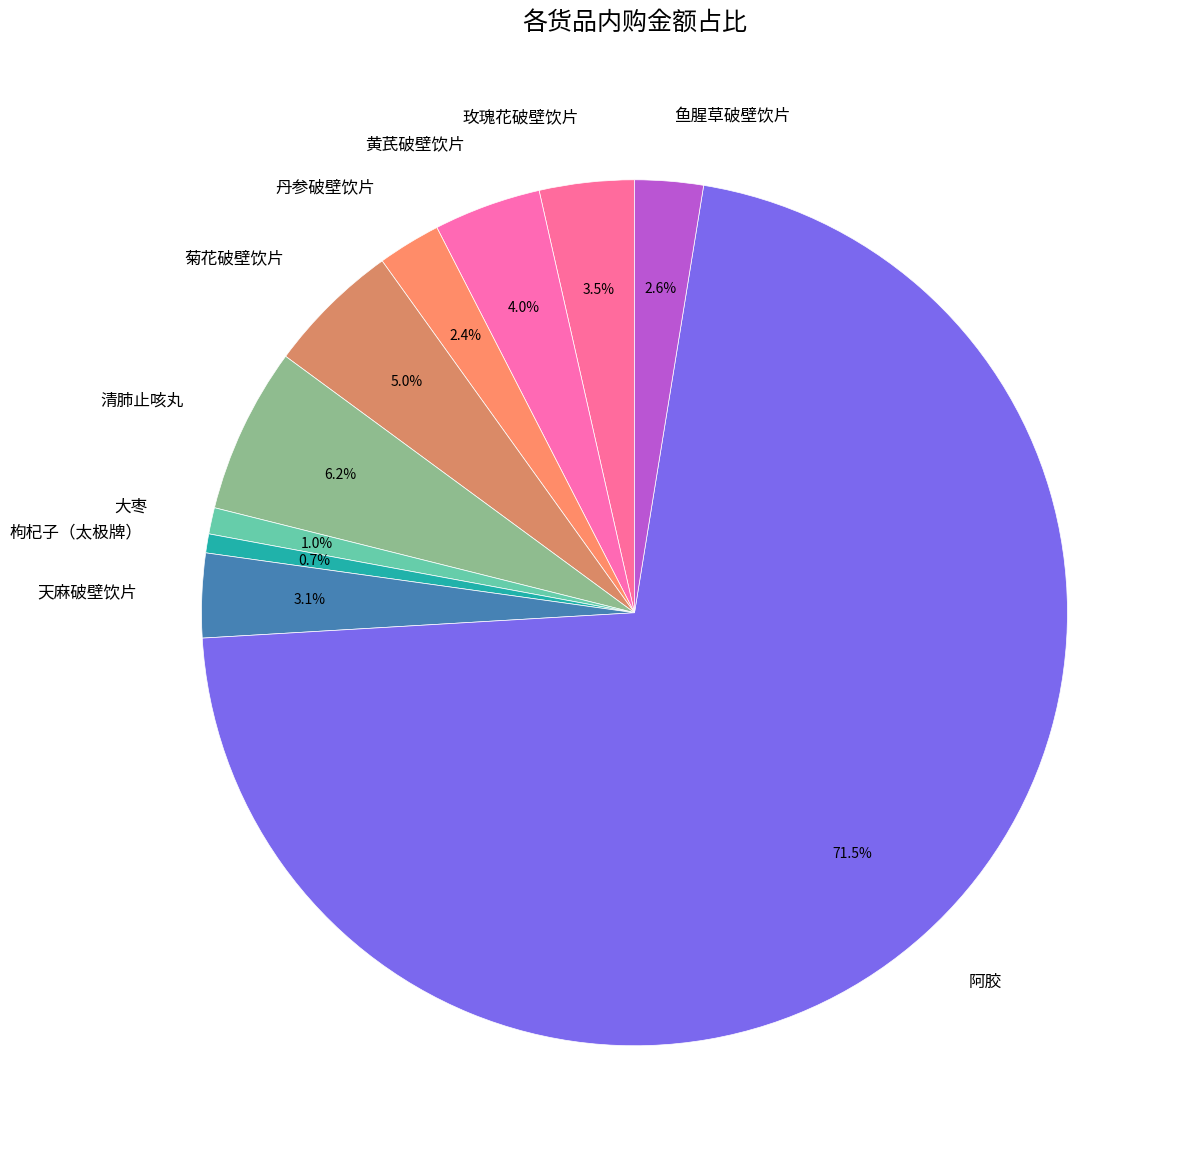

Is there a majority slice in this chart?

Yes